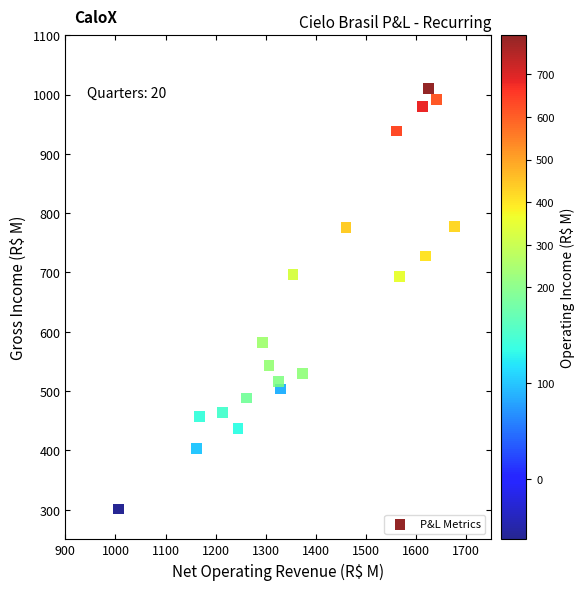

What is the range of X values (max minus min)?

671.8